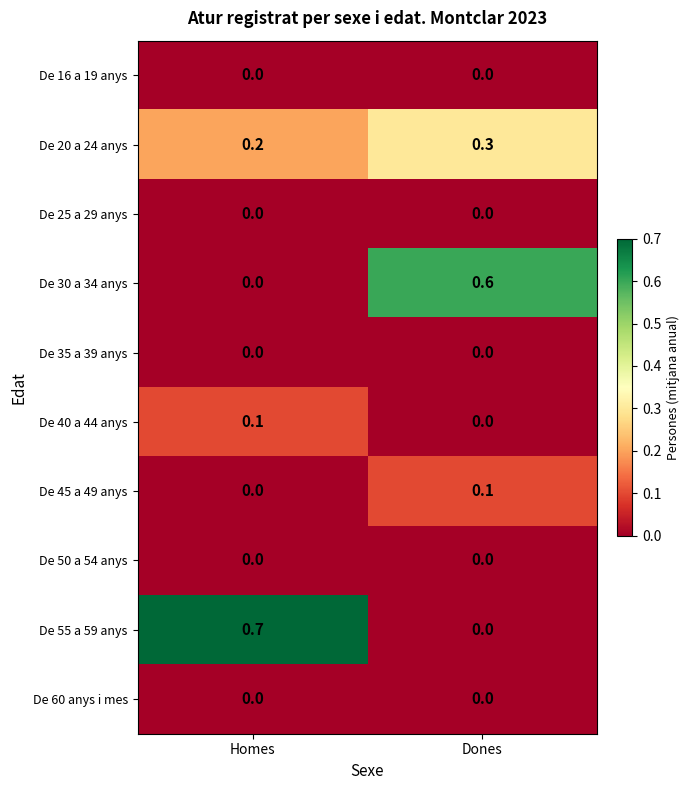

Which series has the largest total across all categories?

De 55 a 59 anys